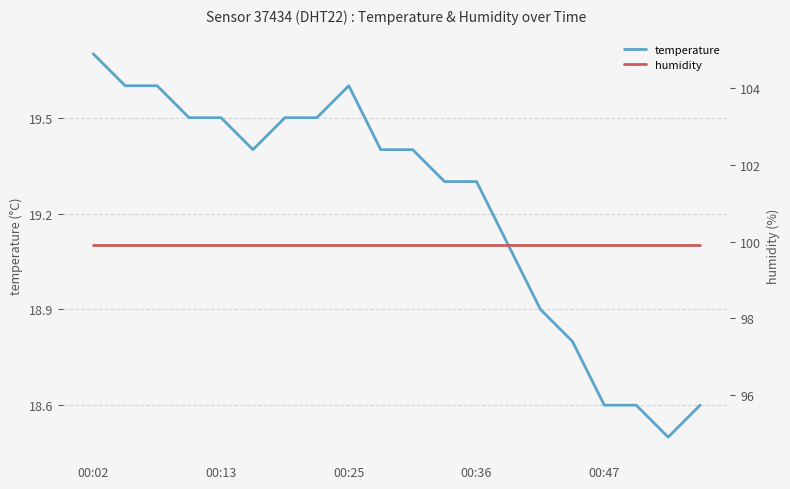

What is the maximum value for temperature?

19.7